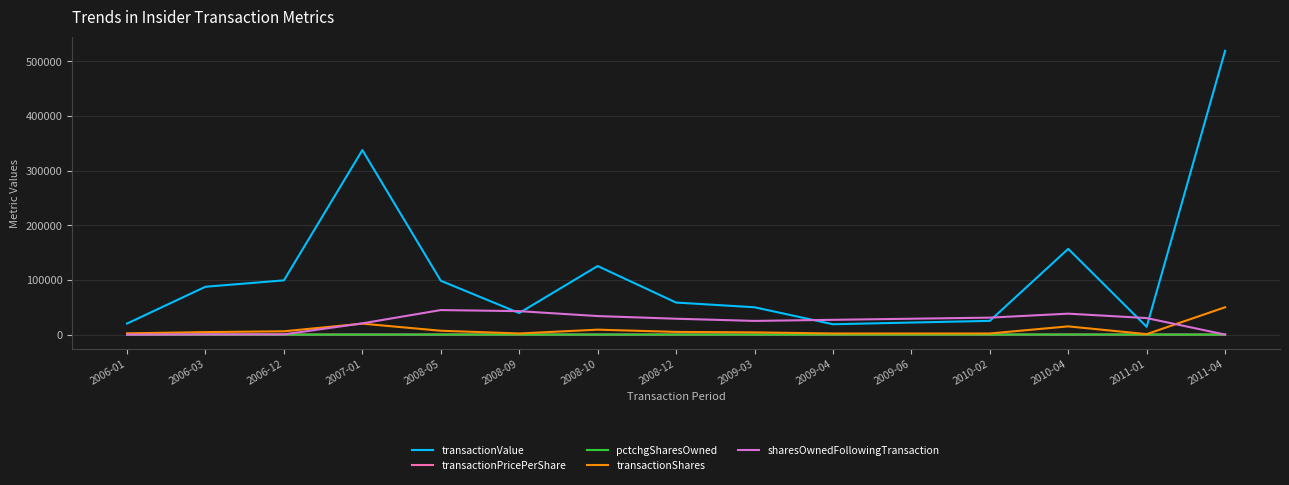

Is the value of transactionShares at 2010-02 greater than the value of transactionValue at 2009-03?

No